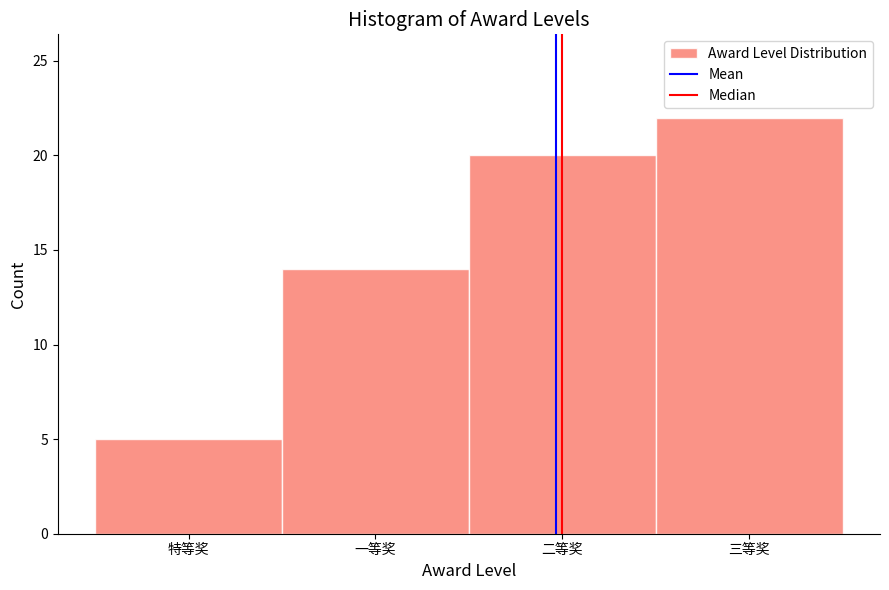

Reading left to right, extract all data points from this chart.

5	14	20	22